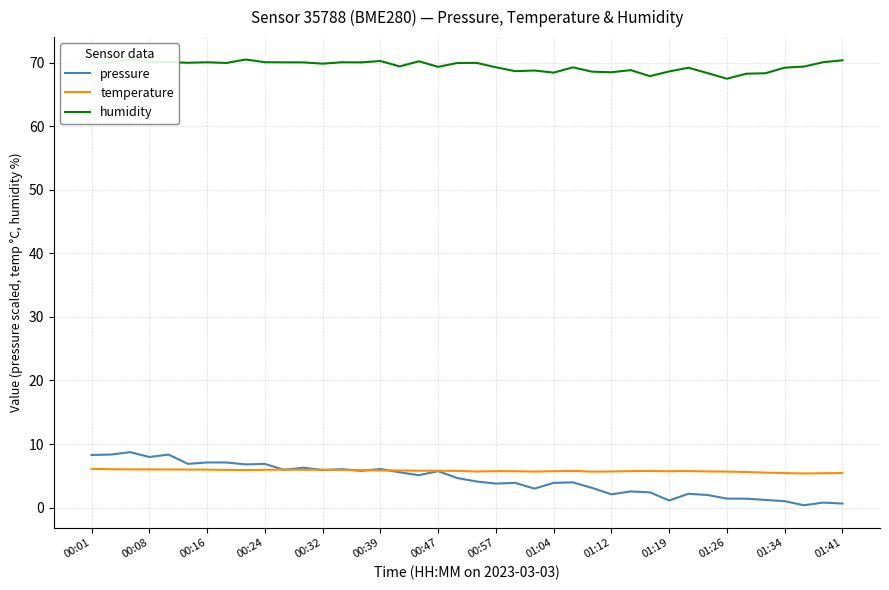

The temperature series shows 9.4 at 01:34. True or false?

False